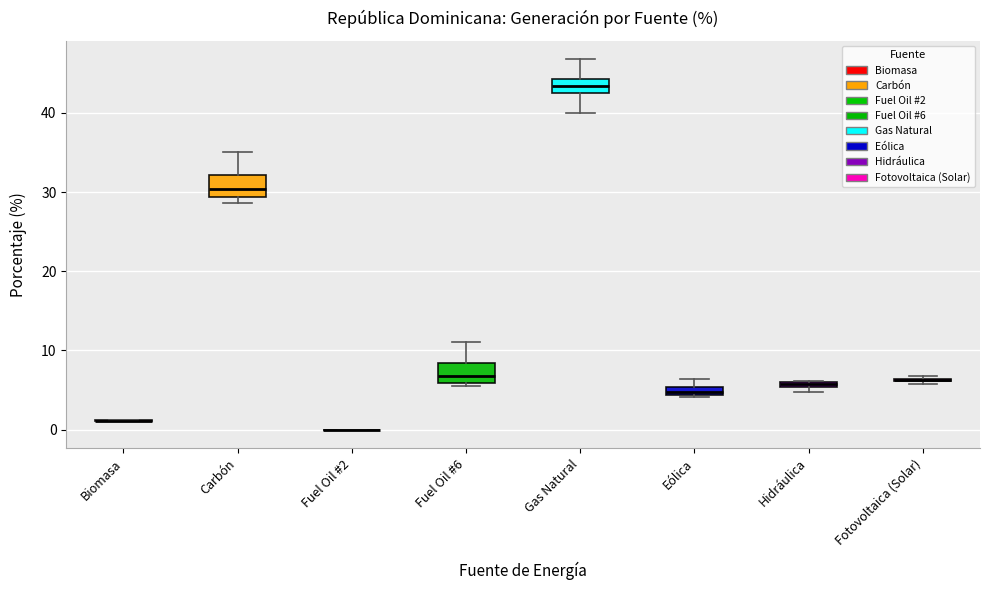

Where is the upper edge of the box for Hidráulica on the y-axis? The values are not printed on the chart, so give them approximately, as read against the axis.

6